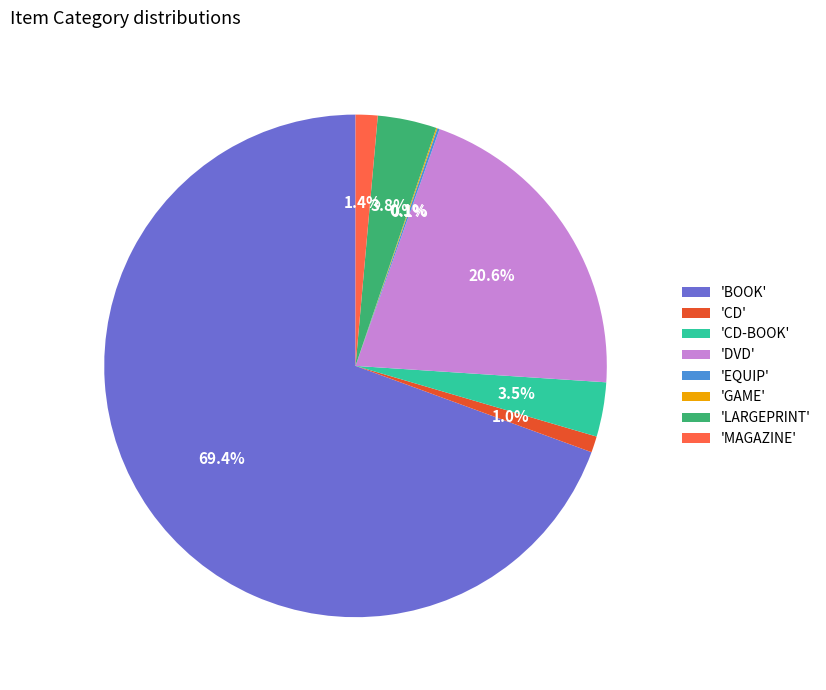

Which slice is the largest?

'BOOK'